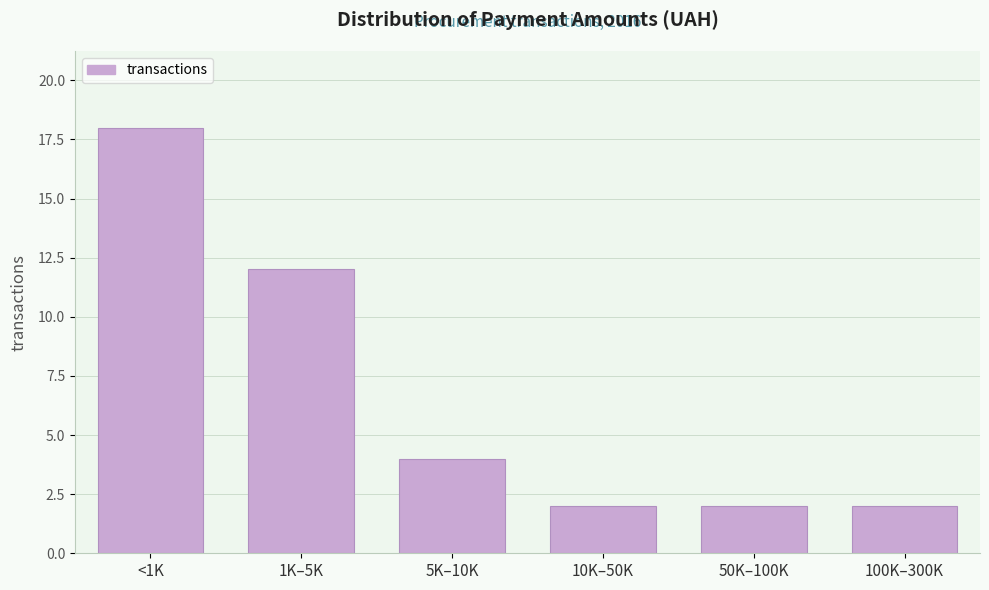

Reading left to right, transcribe all the data shown in this chart.

<1K=18	1K–5K=12	5K–10K=4	10K–50K=2	50K–100K=2	100K–300K=2